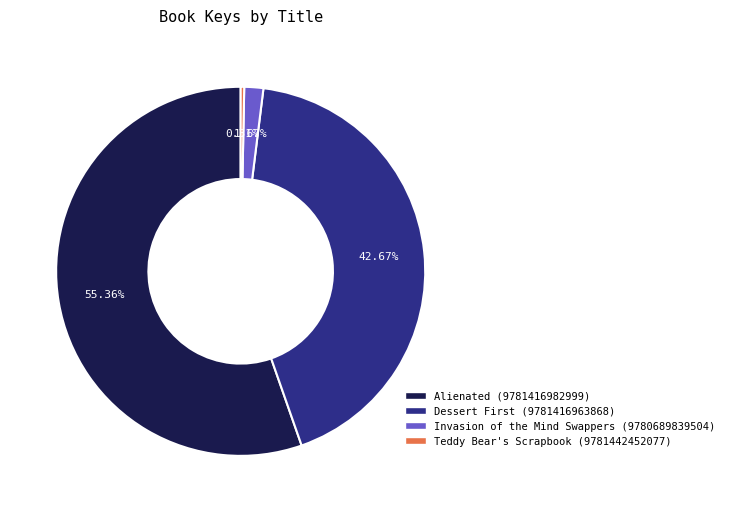

Does any single category account for the majority?

Yes